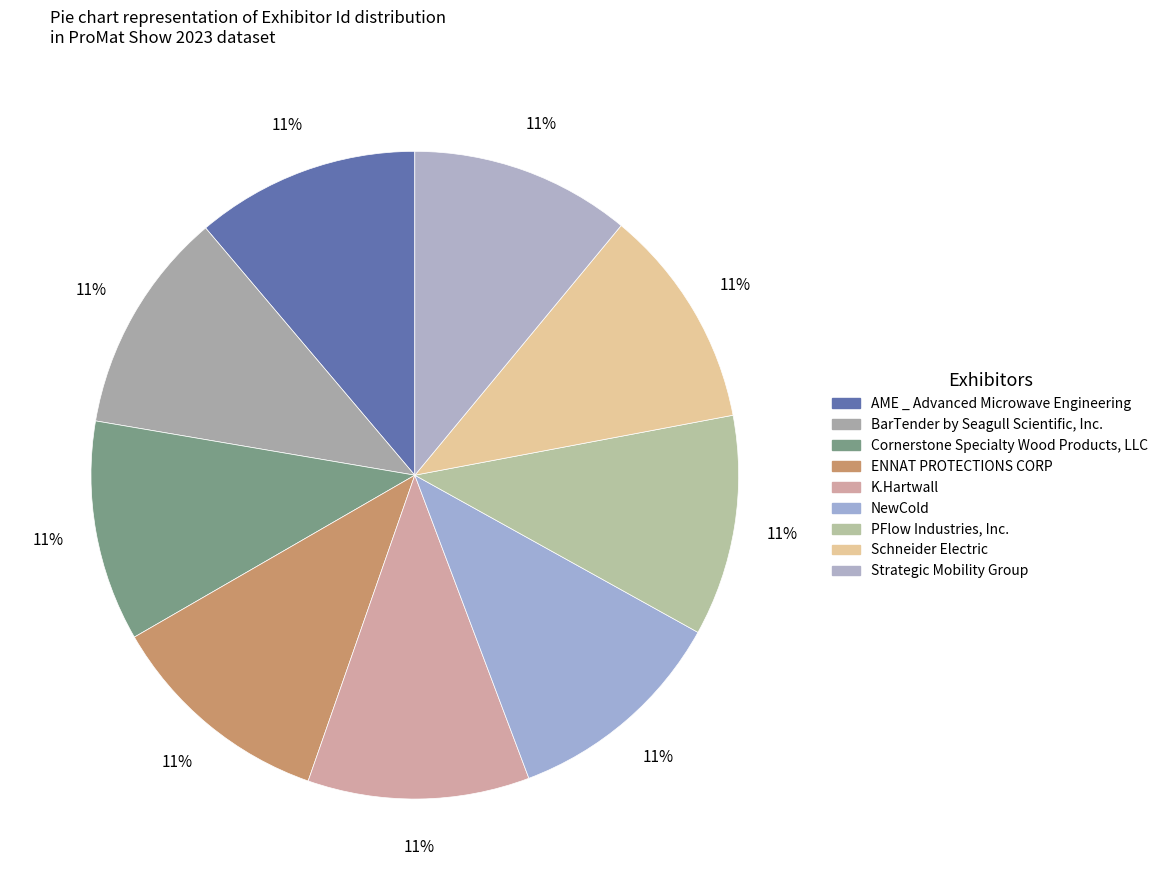

To the nearest percent, what is the combined percentage of NewCold and K.Hartwall?

22%